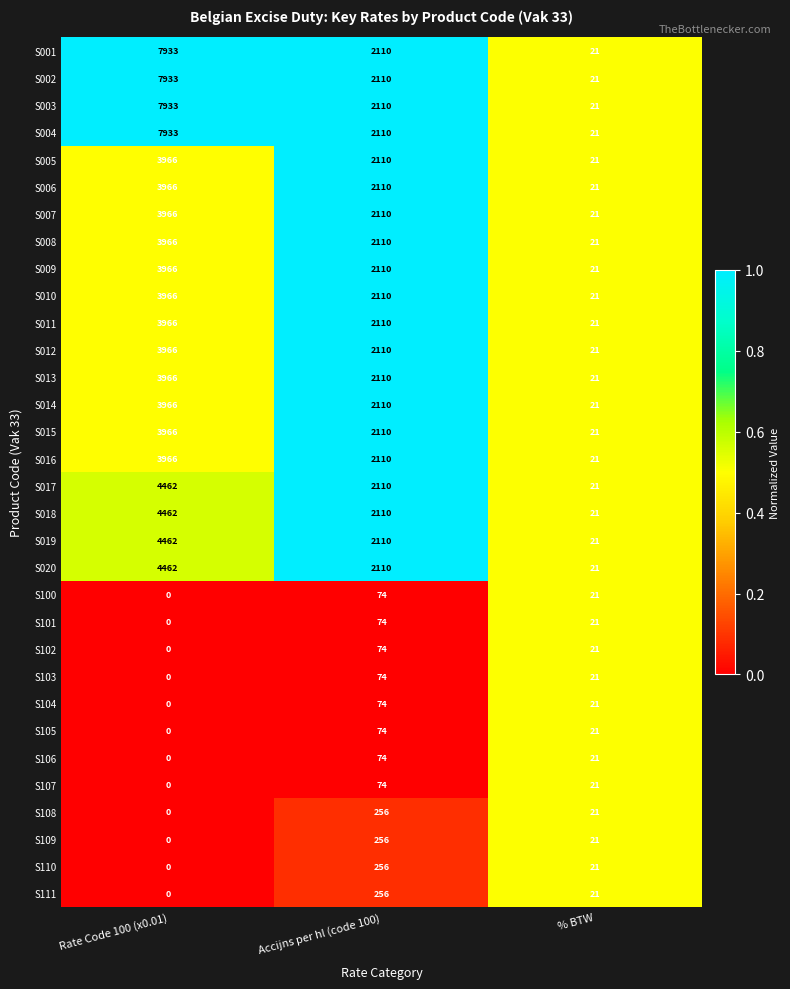

What is the difference between the maximum and second lowest values in the S109 series?

235